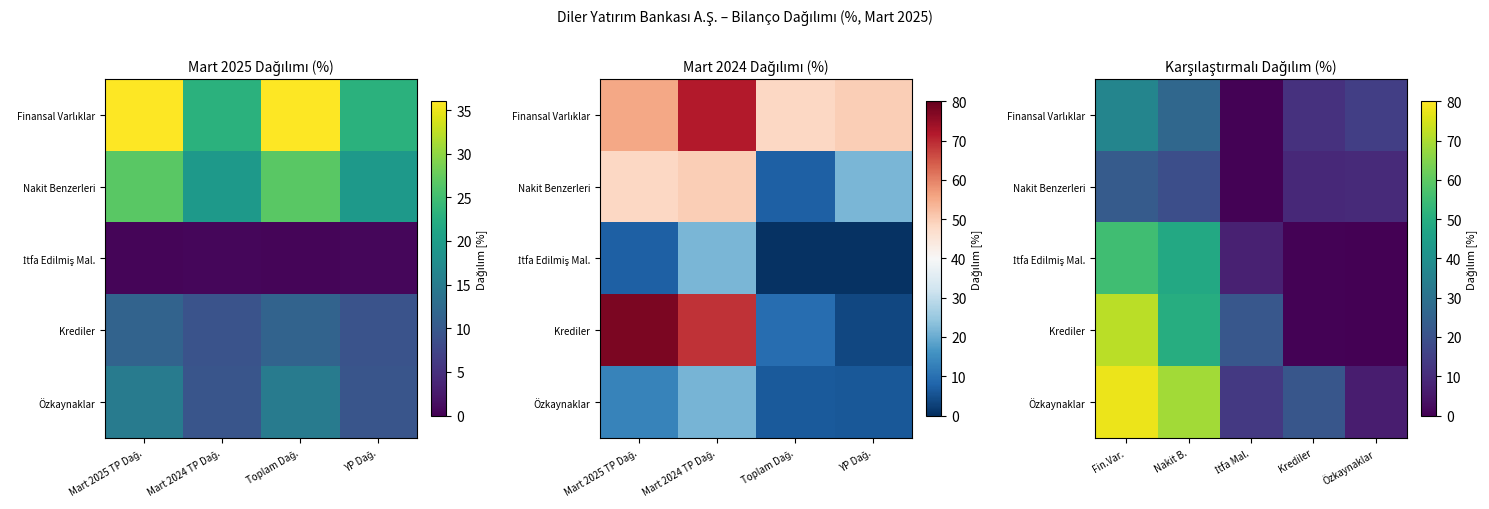

Which has a higher value, Krediler or İtfa Mal.?

Krediler